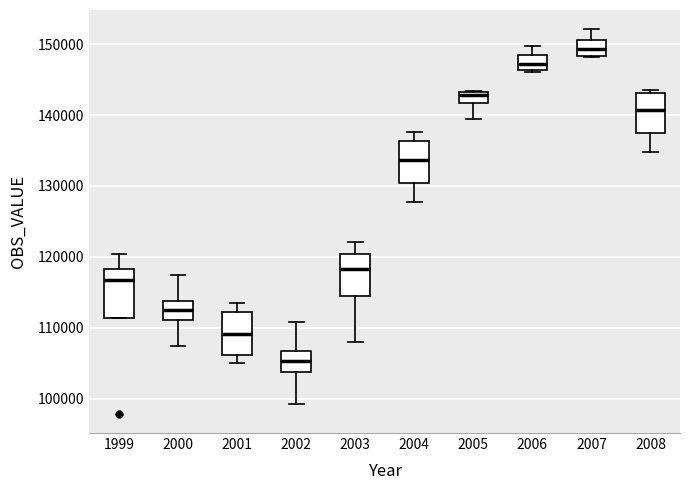

Reading left to right, read every box against the y-axis: the position of its median line, the range the box covers, and the ends of its whiskers. The values are not printed on the chart, so give them approximately, as read against the axis.

1999: median 117000, box 111000 to 118000, whiskers 111000 to 120000
2000: median 112000, box 111000 to 114000, whiskers 107000 to 117000
2001: median 109000, box 106000 to 112000, whiskers 105000 to 113000
2002: median 105000, box 104000 to 107000, whiskers 99000 to 111000
2003: median 118000, box 115000 to 120000, whiskers 108000 to 122000
2004: median 134000, box 130000 to 136000, whiskers 128000 to 138000
2005: median 143000 (just below the box's upper edge), box 142000 to 143000, whiskers 140000 to 143000
2006: median 147000, box 146000 to 148000, whiskers 146000 to 150000
2007: median 149000, box 148000 to 151000, whiskers 148000 to 152000
2008: median 141000, box 138000 to 143000, whiskers 135000 to 143000 (just above the box's upper edge)